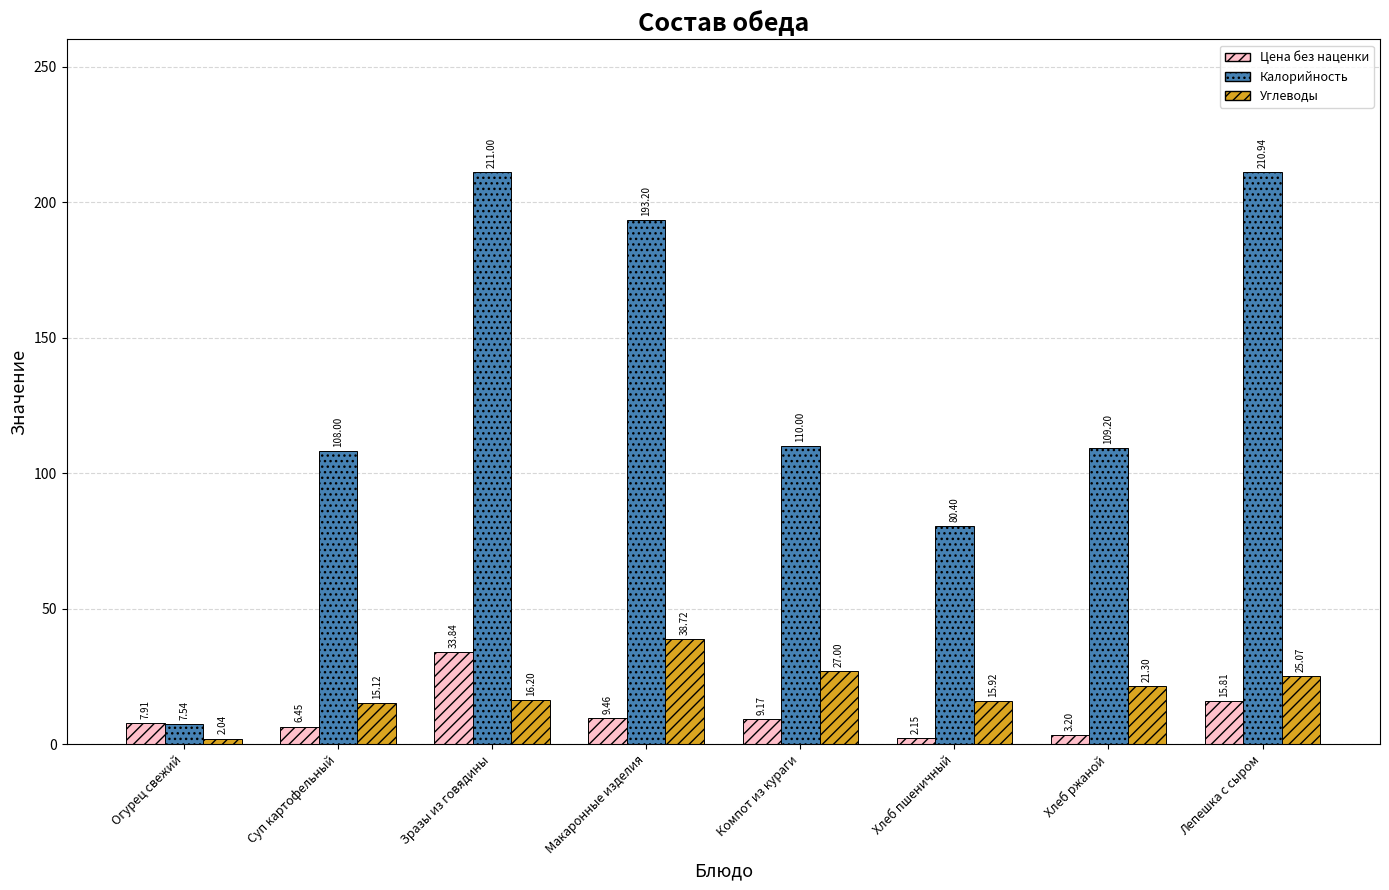

Read the Калорийность value at Суп картофельный.

108.0